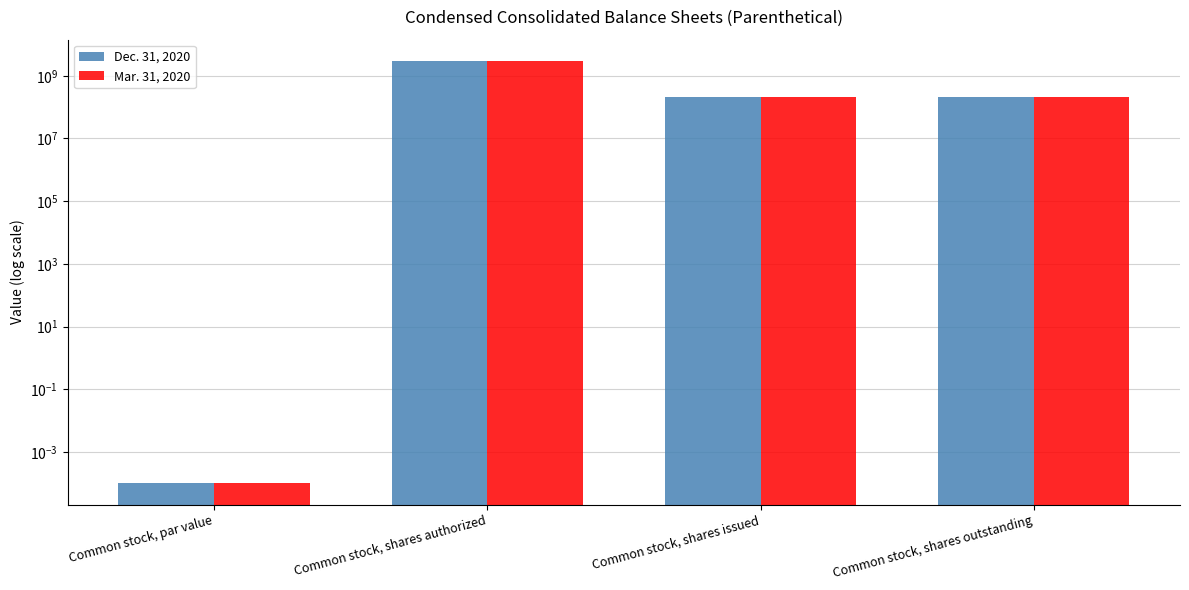

Reading left to right, transcribe all the data shown in this chart.

Dec. 31, 2020: Common stock, par value=0.0	Common stock, shares authorized=3000000000.0	Common stock, shares issued=210804160.0	Common stock, shares outstanding=210804160.0
Mar. 31, 2020: Common stock, par value=0.0	Common stock, shares authorized=3000000000.0	Common stock, shares issued=210804160.0	Common stock, shares outstanding=210804160.0